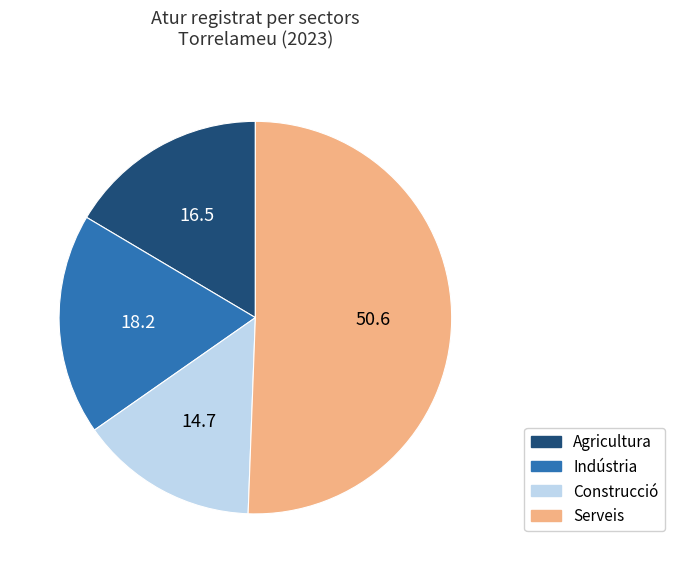

Which has a higher value, Agricultura or Indústria?

Indústria